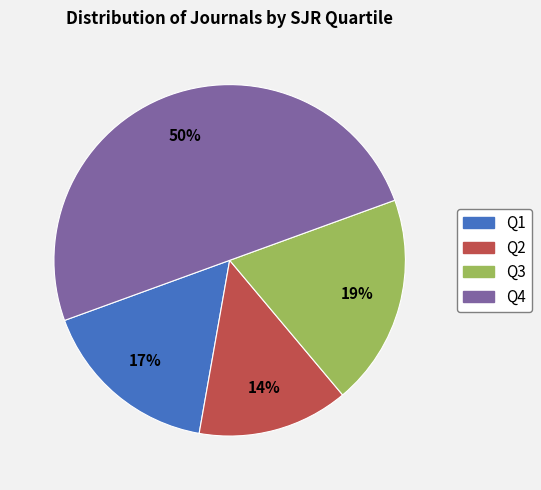

True or false: Q1 accounts for 31% of the total.

False